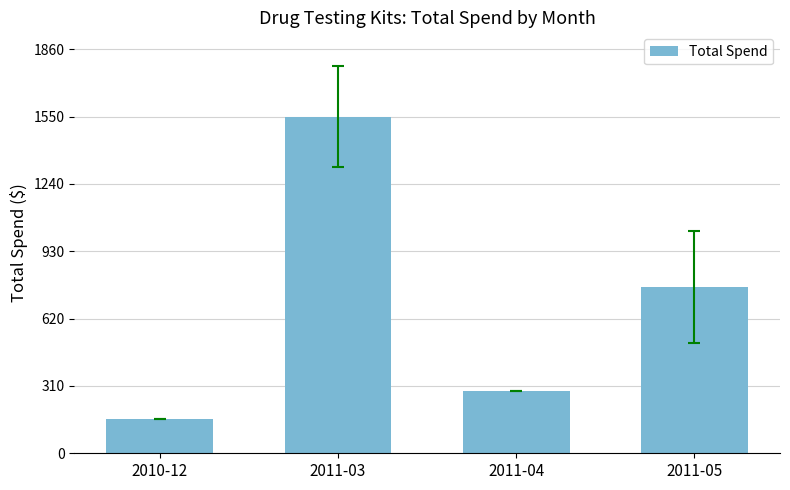

Is it true that the value at 2011-05 is 764?

True